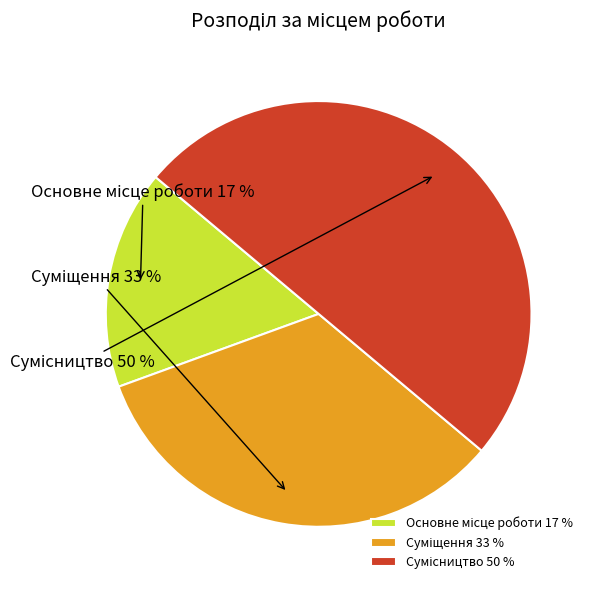

To the nearest percent, what is the average slice percentage?

33%